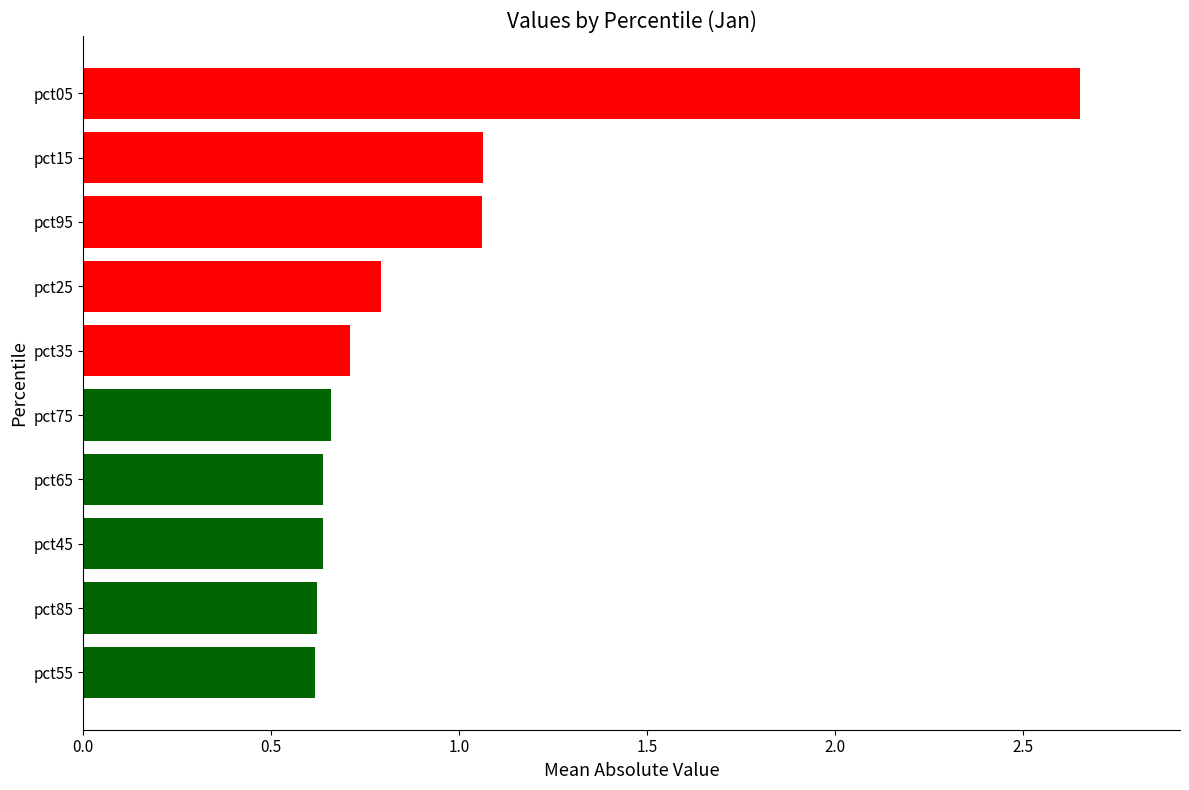

Is it true that the value at pct85 is 0.6?

True